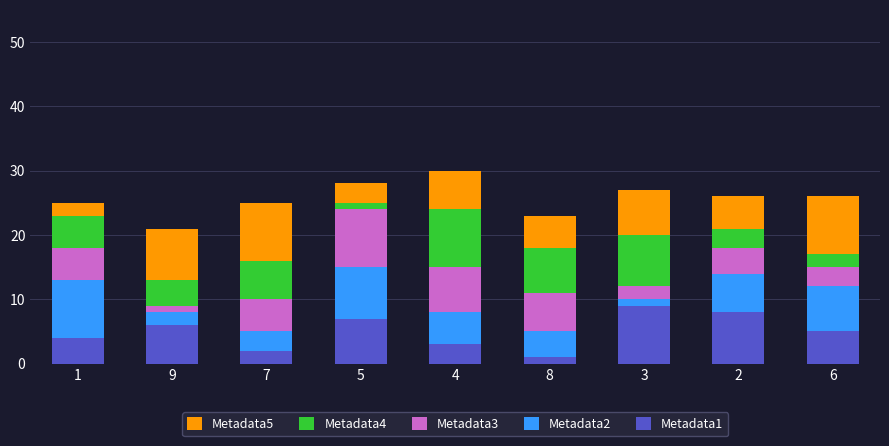

The value of Metadata1 at 6 is 2. True or false?

False